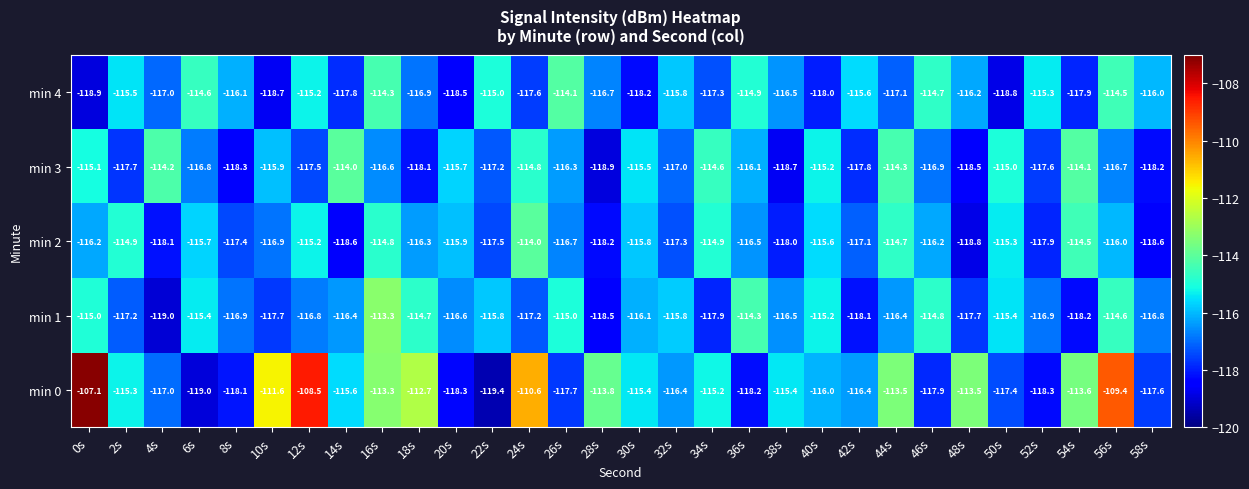

Which series has the largest range (max minus min)?

min 0